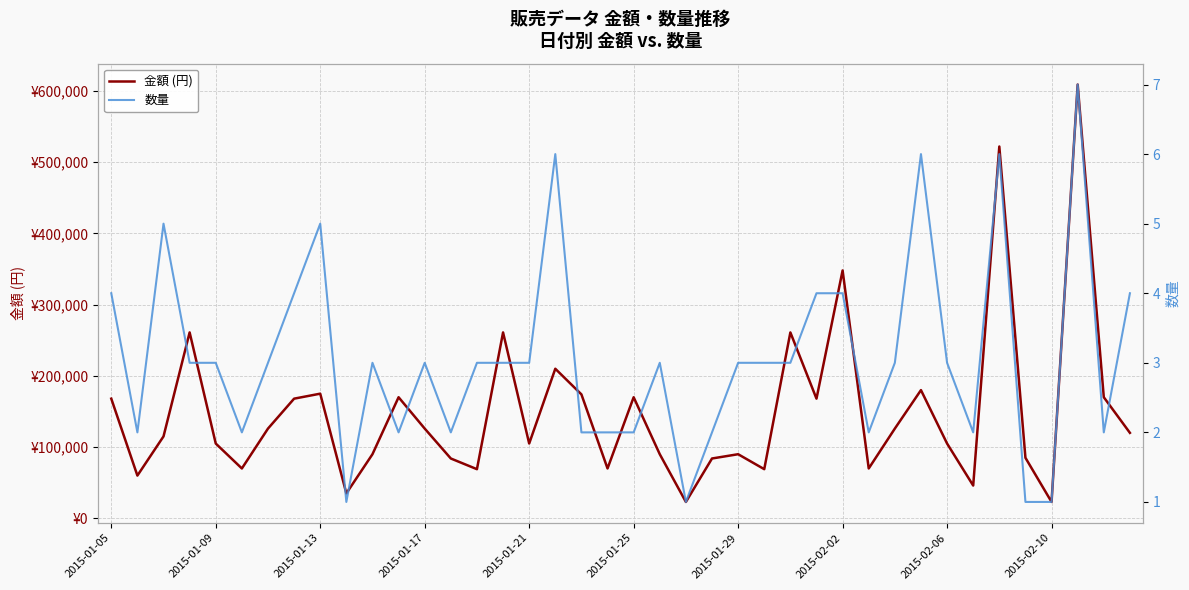

True or false: 数量 and 金額 (円) intersect in this chart.

False